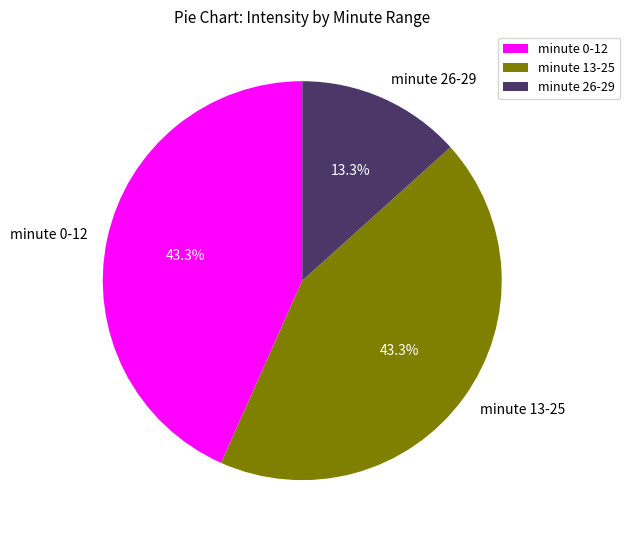

What is the smallest slice in the pie chart?

minute 26-29